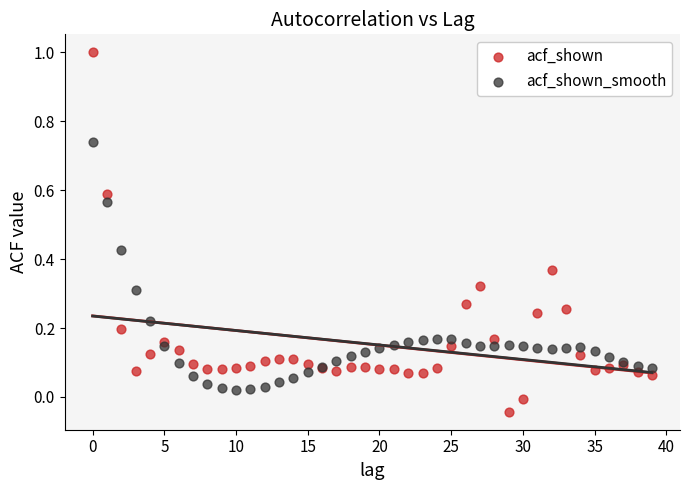

What are all the series names shown in the legend?

acf_shown, acf_shown_smooth